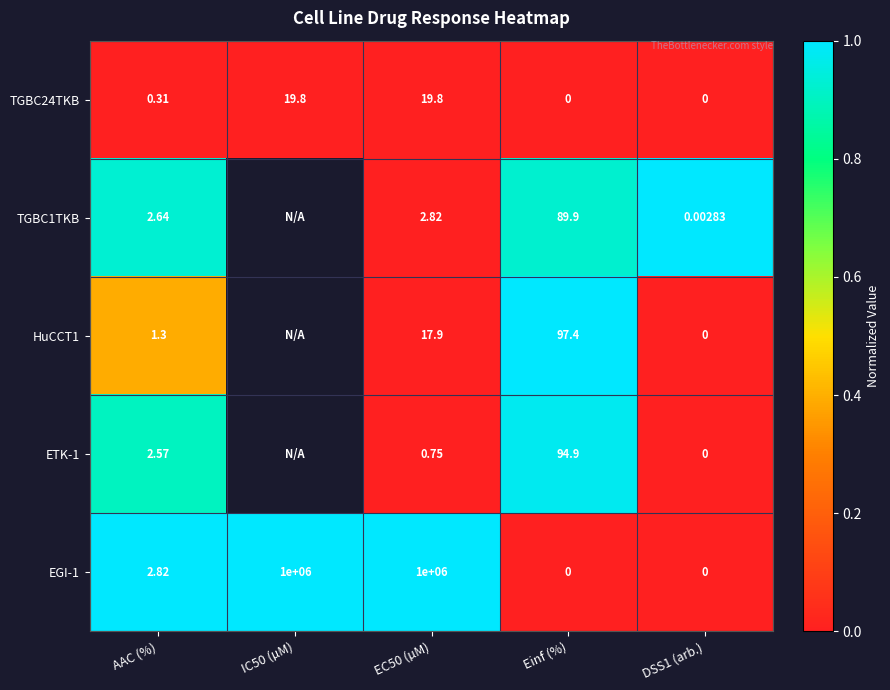

At which label is TGBC24TKB closest to 9?

AAC (%)